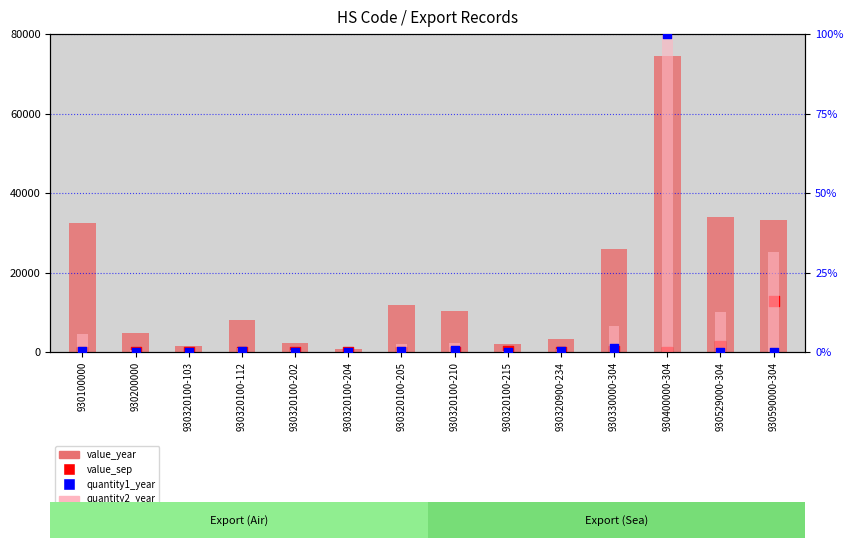

Which series has the largest Y range (max minus min)?

value_year